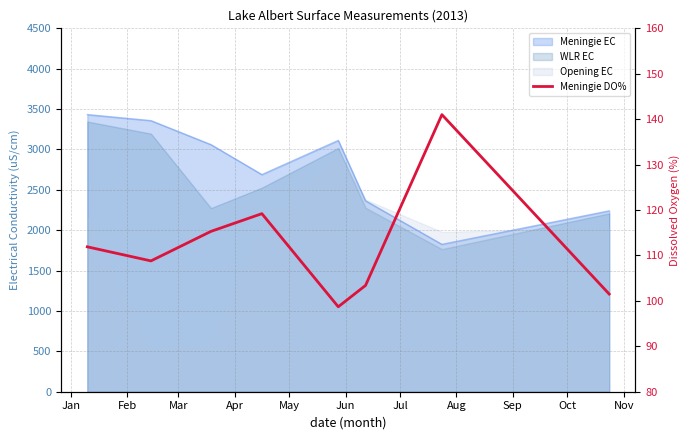

What is the difference between the values at Apr and Feb?

10.4